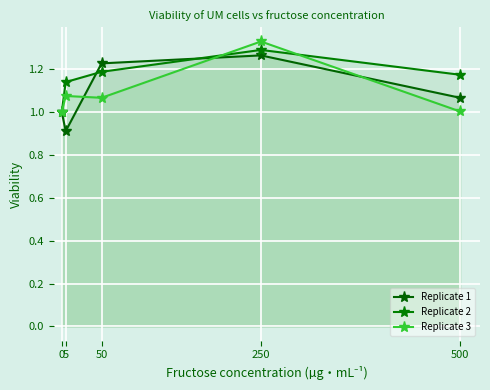

The value of Replicate 2 at 5 is 0.4. True or false?

False